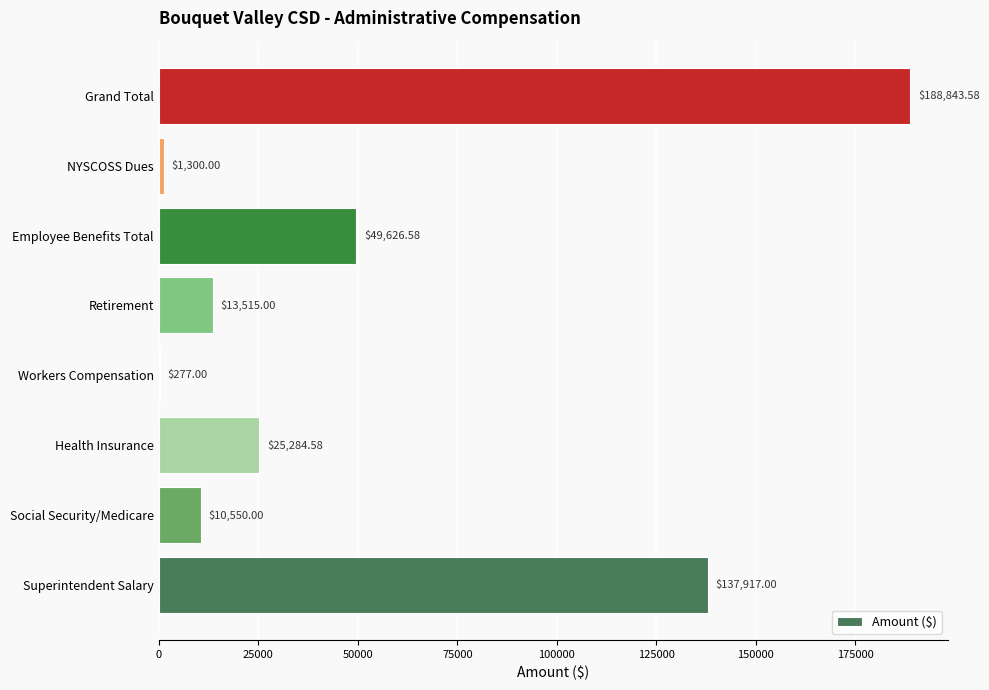

What is the sum of all values?

427313.7